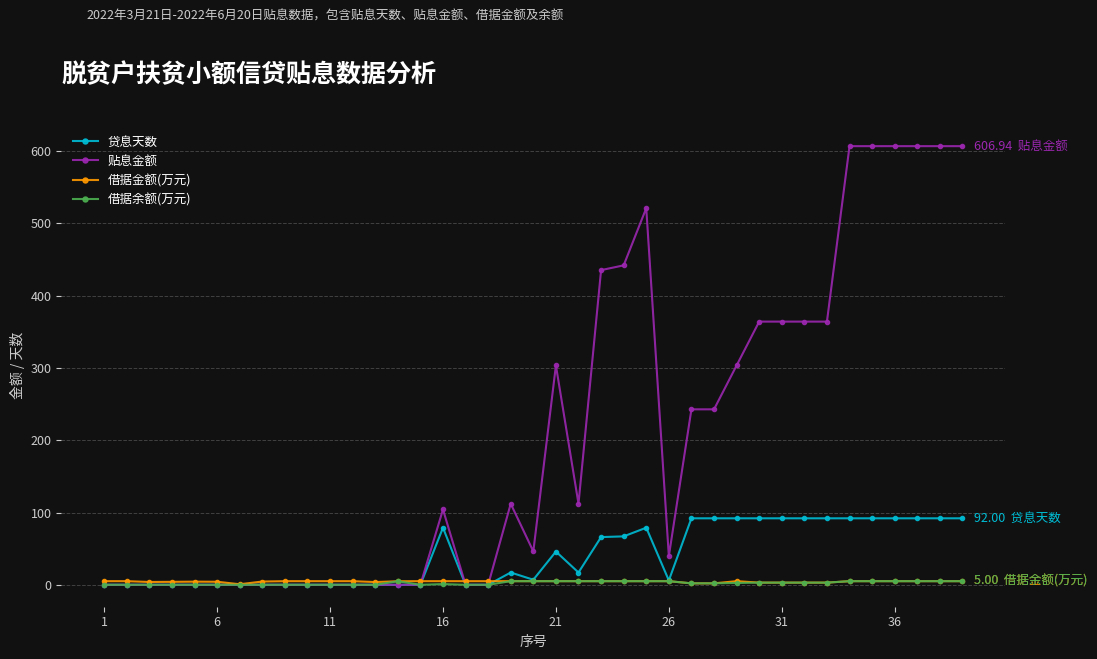

True or false: 贷息天数 has more than 0 points higher than both neighbors.

True